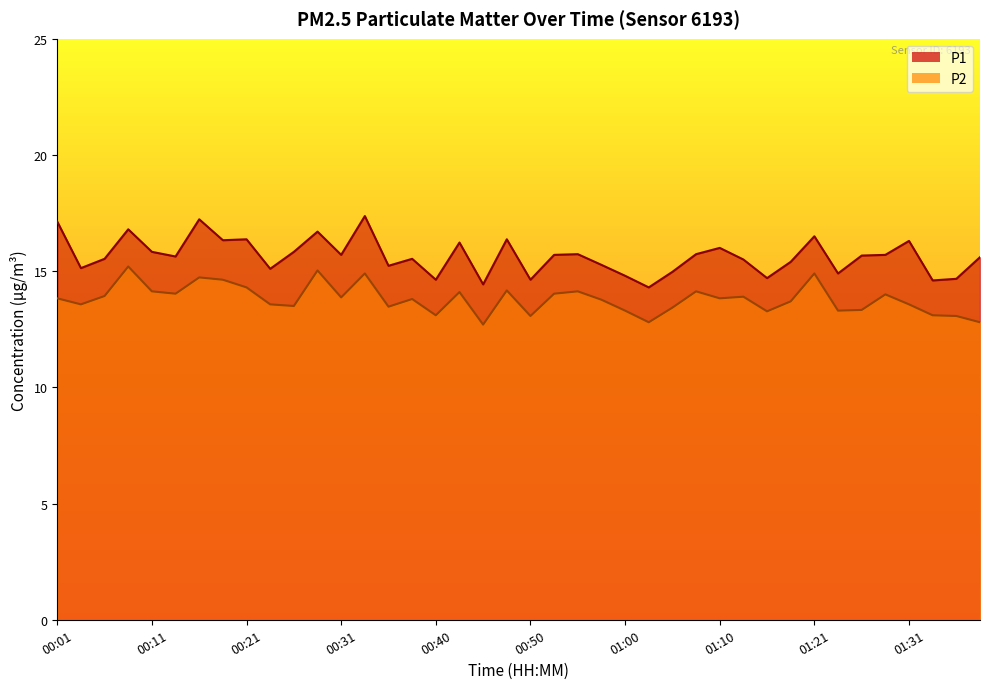

Does the chart have visible grid lines?

No